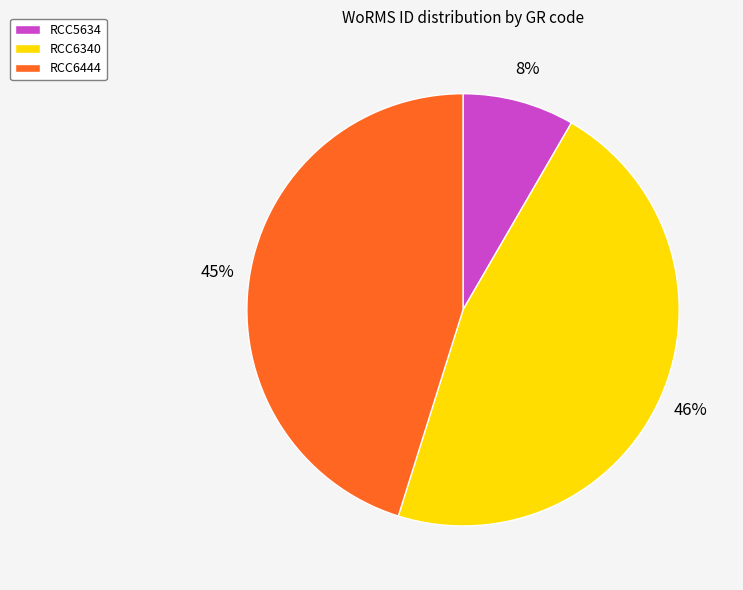

Do RCC5634 and RCC6340 together represent more than half of the pie?

Yes